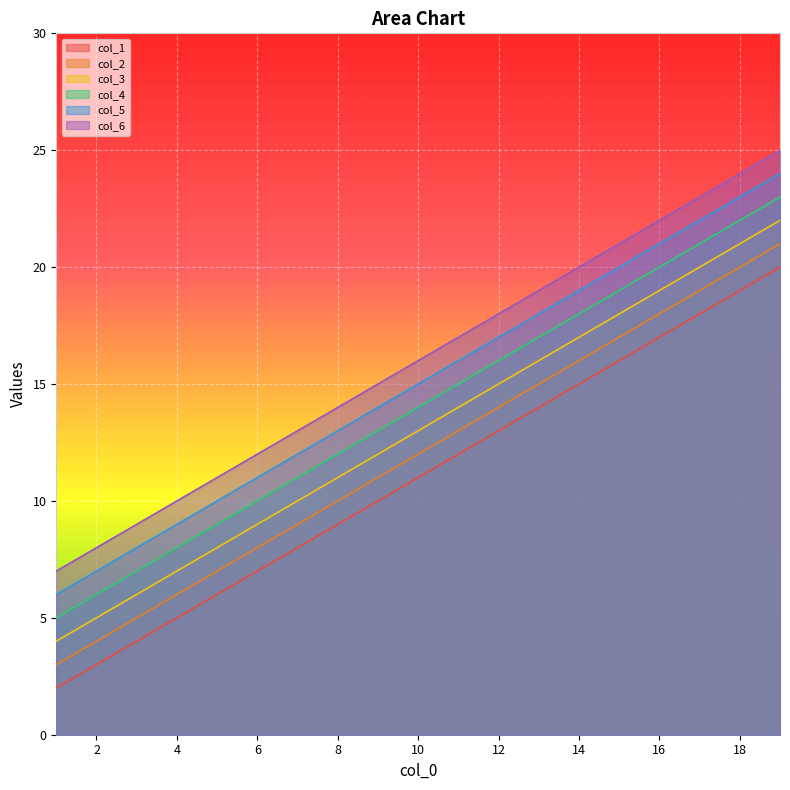

Rank the series by their average value, from lowest to highest.

col_1, col_2, col_3, col_4, col_5, col_6